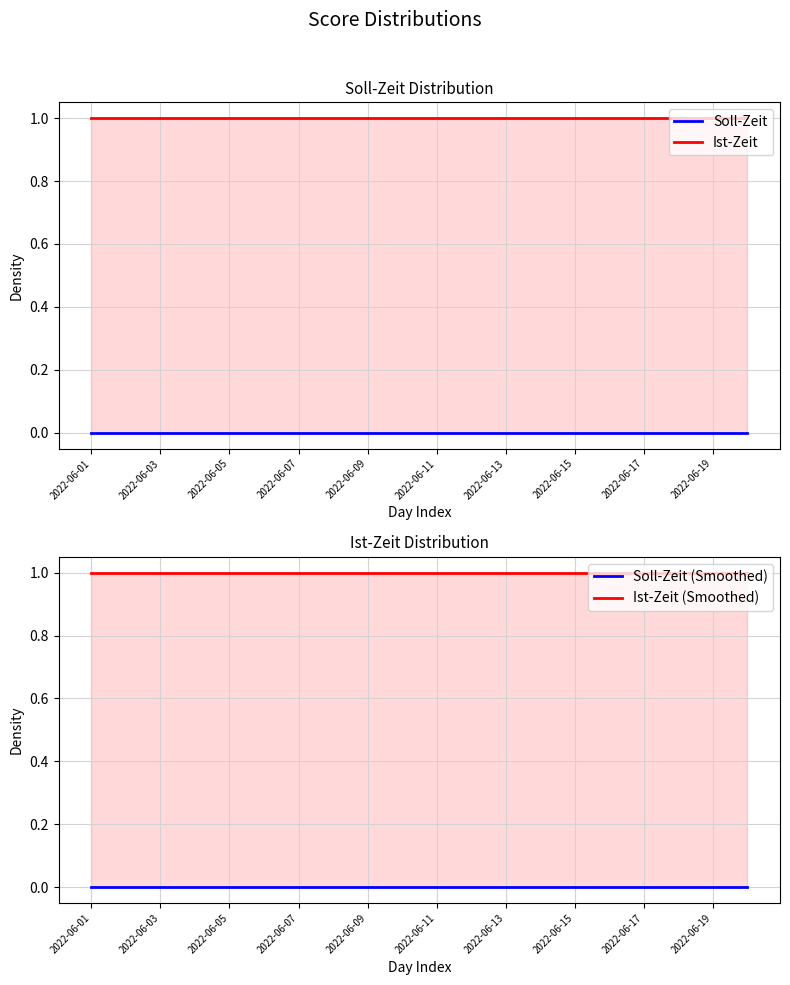

The value of Soll-Zeit (Smoothed) at 2022-06-13 is 0.0. True or false?

True